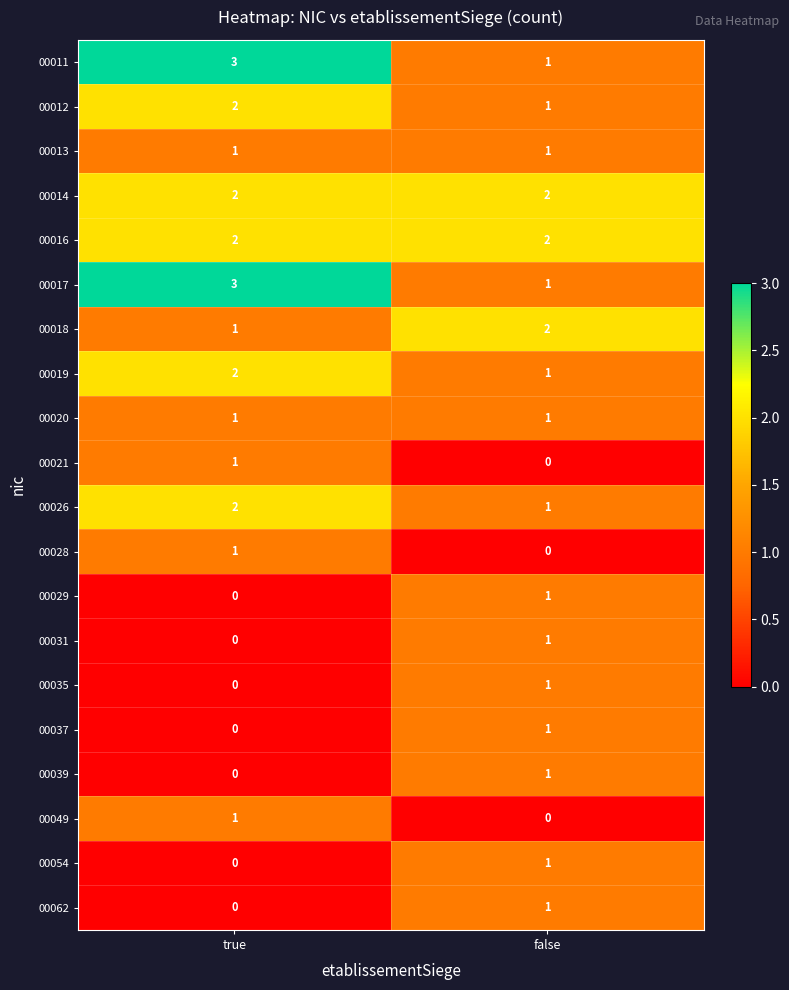

What is the total value across all series at true?

22